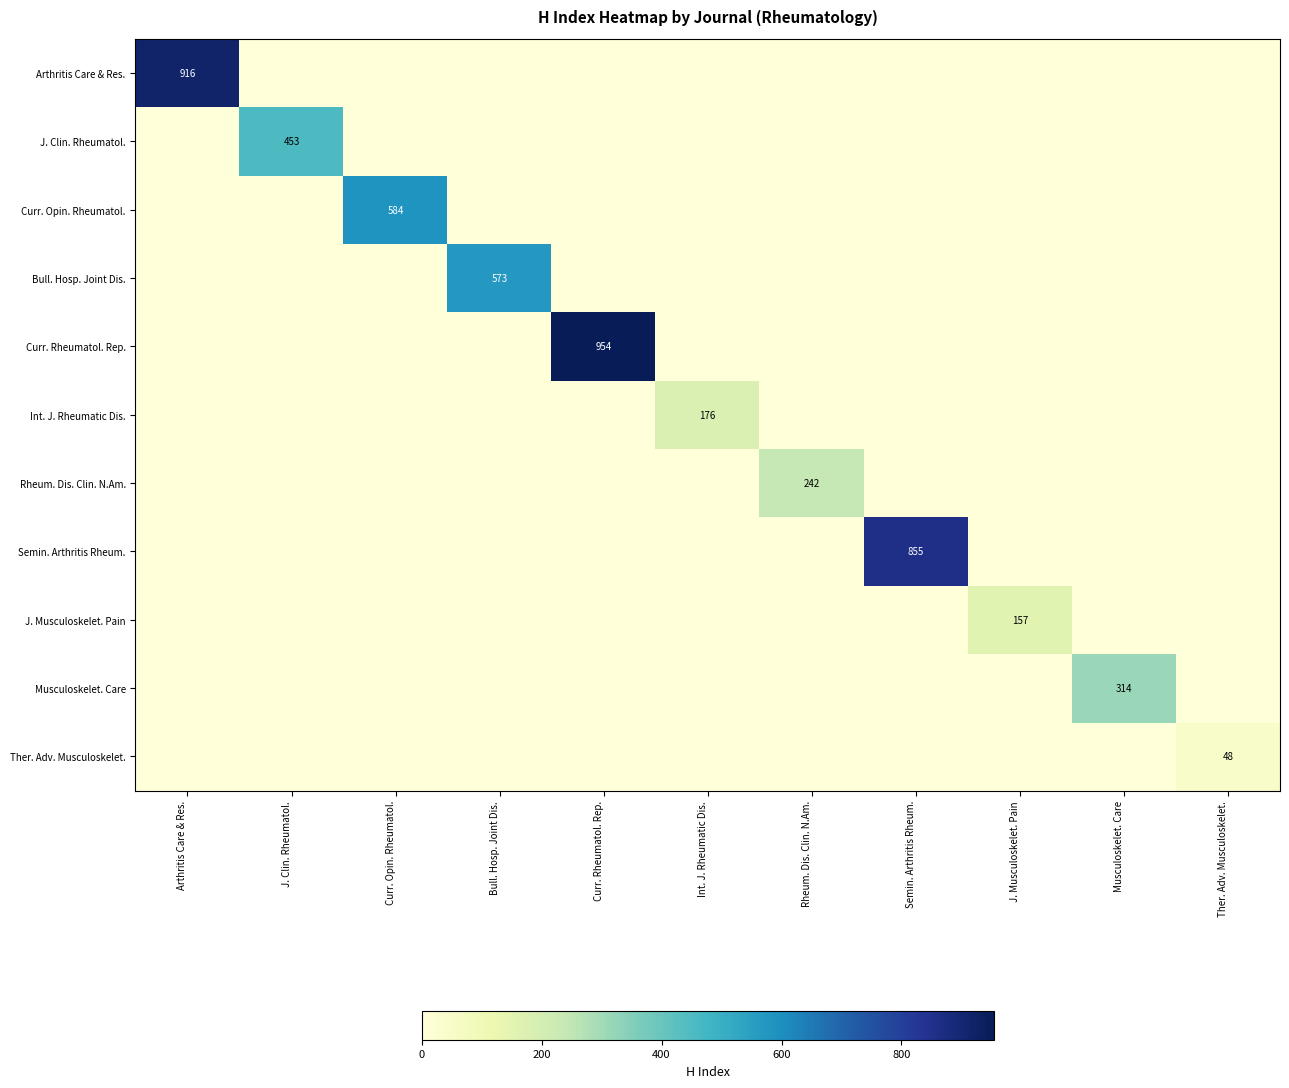

What is the sum of the Semin. Arthritis Rheum. values at Semin. Arthritis Rheum. and Arthritis Care & Res.?

855